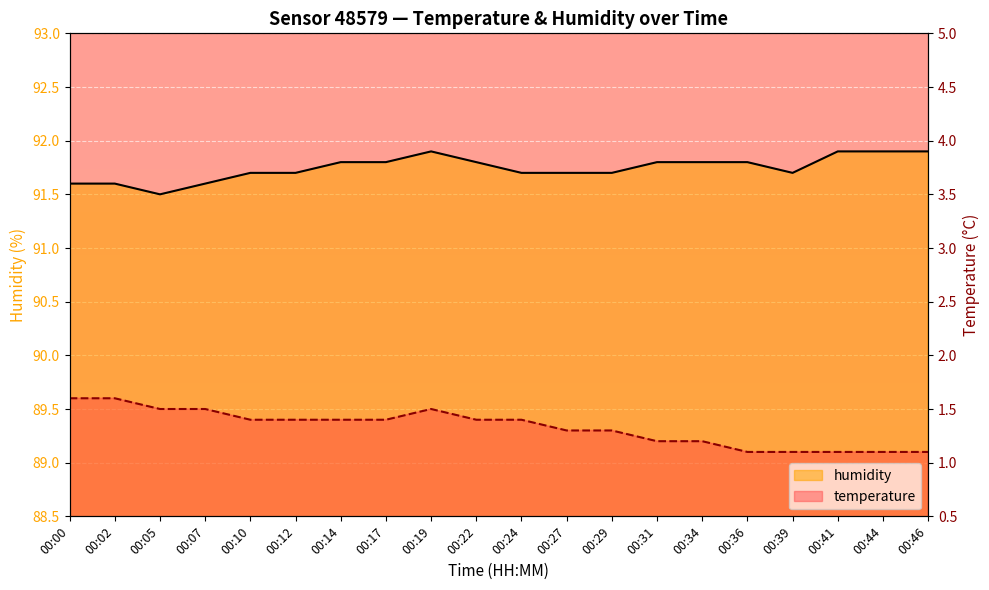

True or false: humidity and temperature intersect in this chart.

False